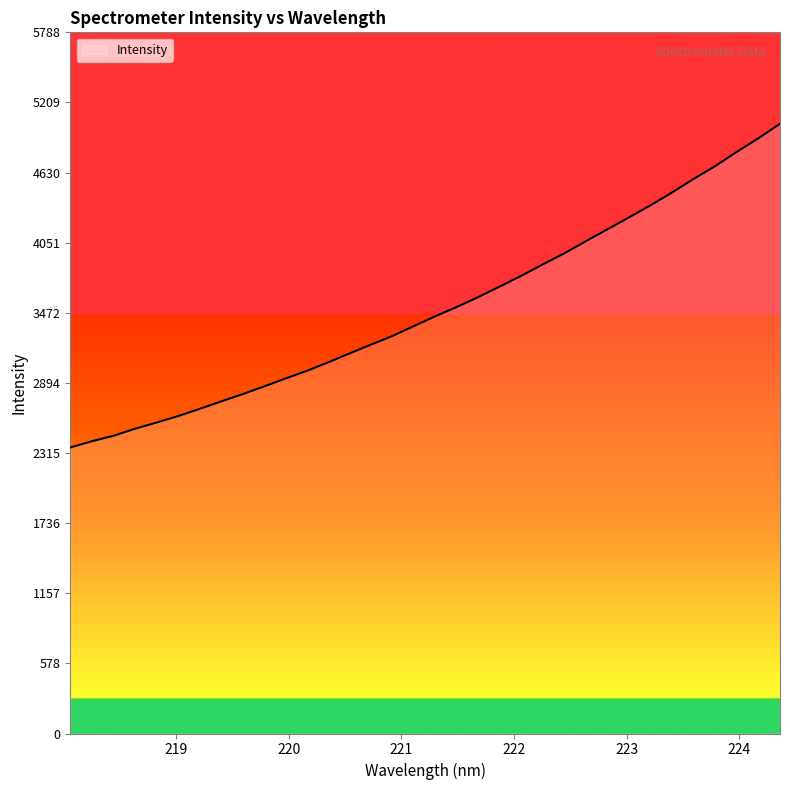

What is the greatest value displayed?

5033.2